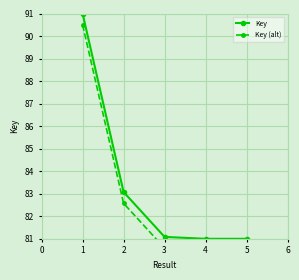

True or false: Key (alt) and Key intersect in this chart.

False